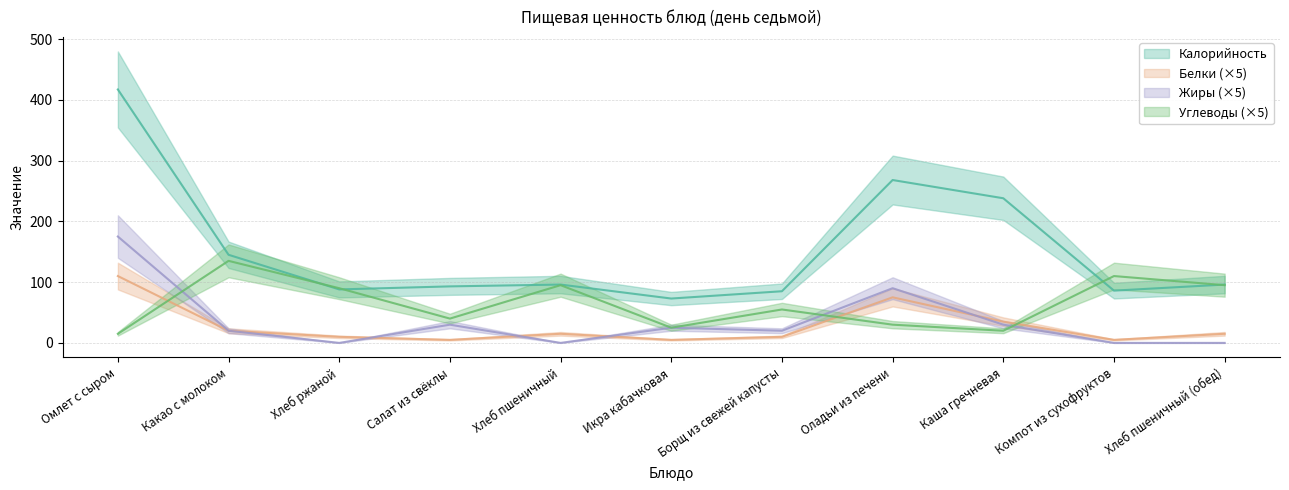

How many interior local valleys does the Жиры series have?

3